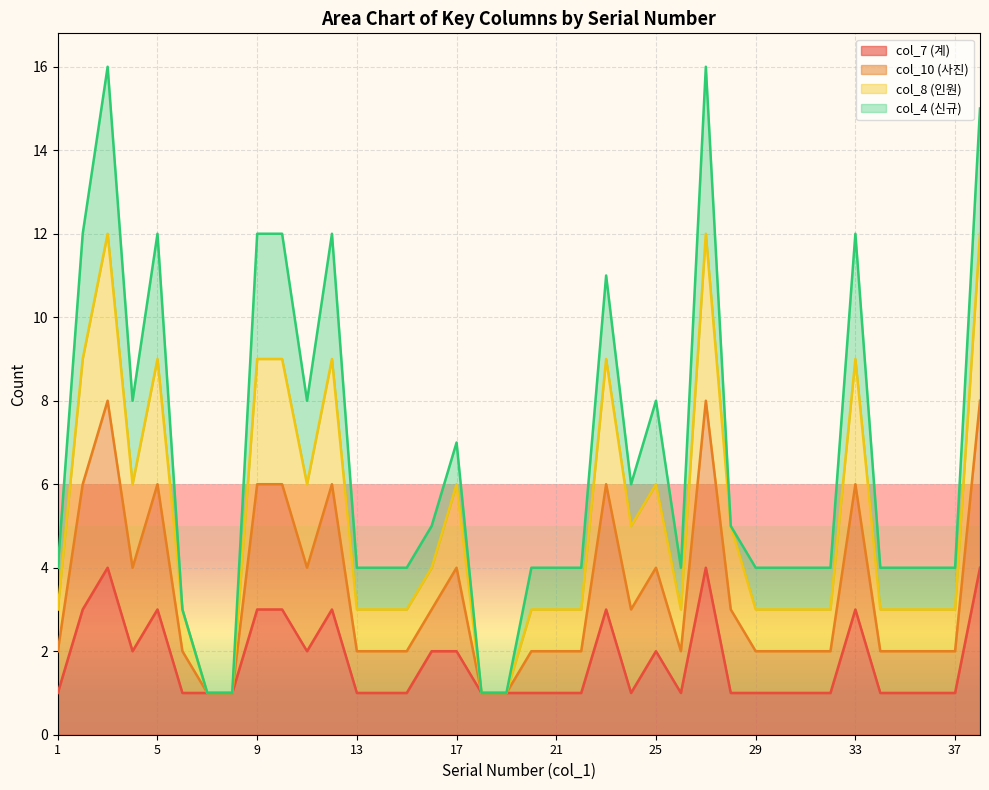

Does the chart display data point markers on the line(s)?

No